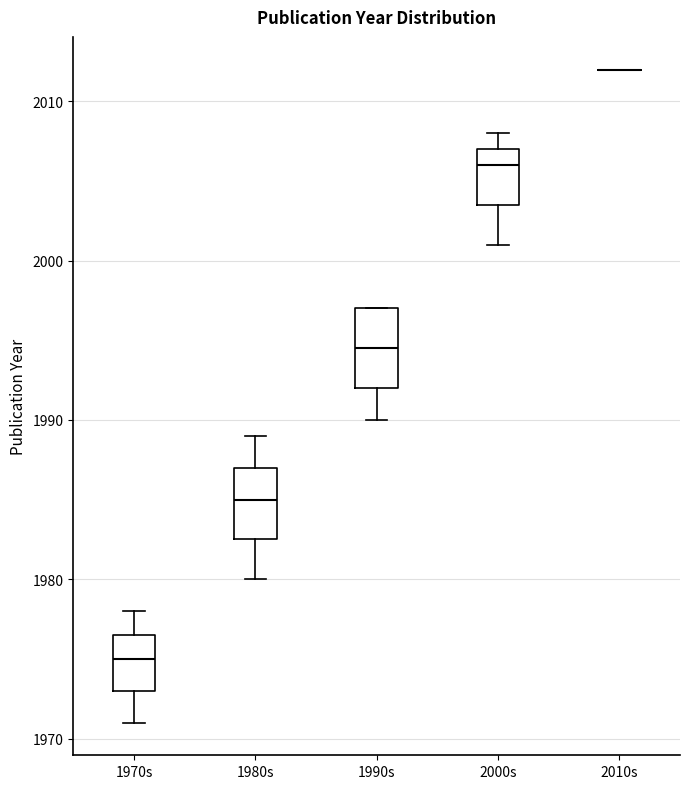

Where does the lower whisker of the box for 1970s end on the y-axis? The values are not printed on the chart, so give them approximately, as read against the axis.

1971